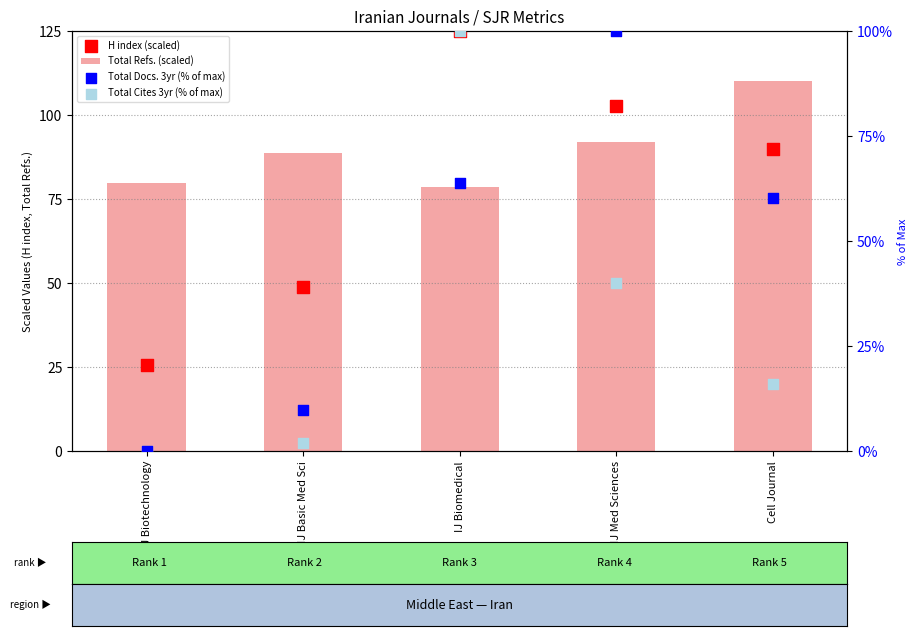

Is the value of Total Cites 3yr (% of max) at Cell Journal greater than the value of Total Refs. (scaled) at IJ Biotechnology?

No